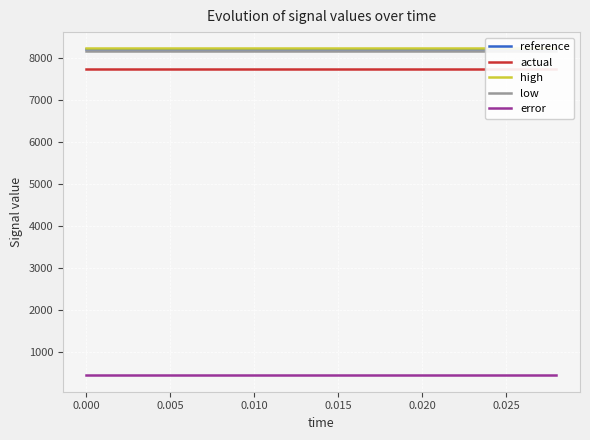

What is the sum of all high values?

123552.3